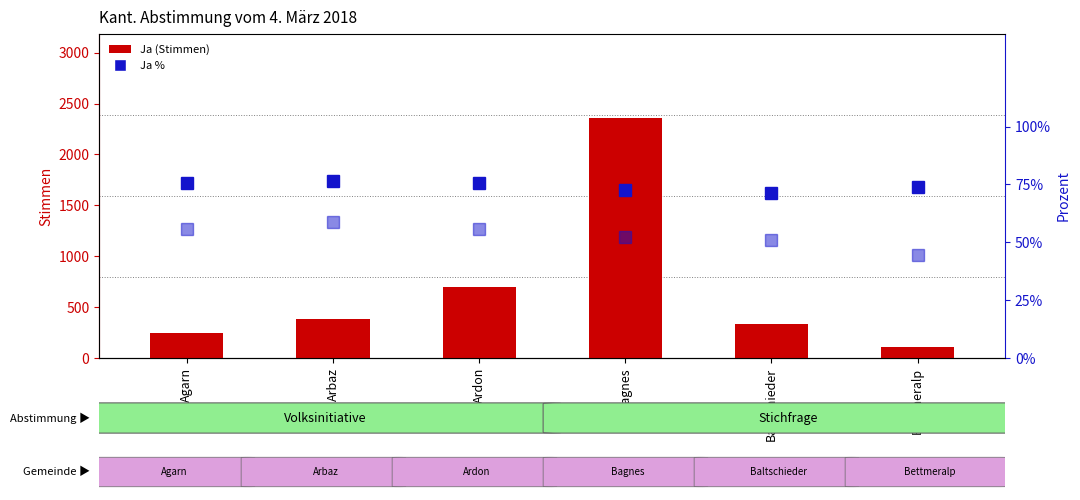

Is it true that Ja % equals 71.1 at Baltschieder?

True